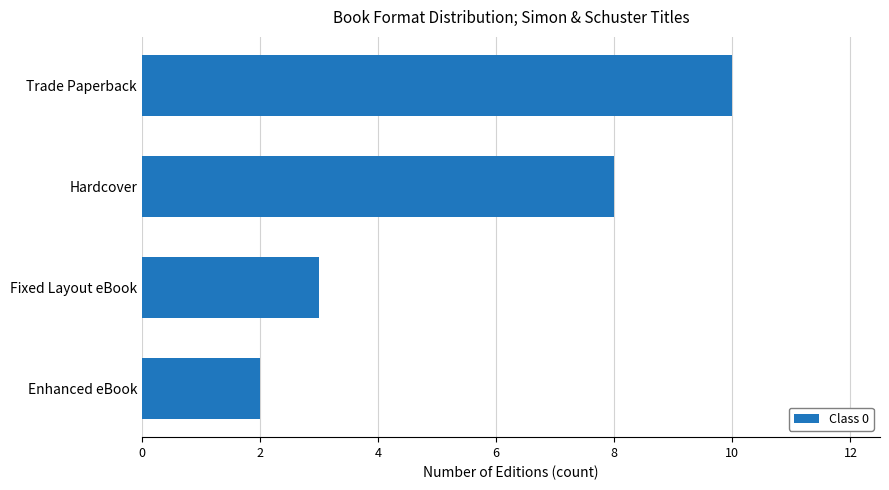

The value at Enhanced eBook is 1. True or false?

False